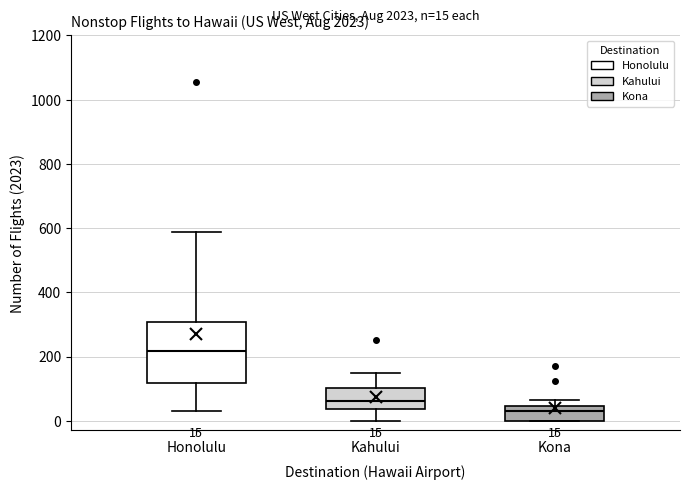

Which box is the tallest, from its lower edge to its upper edge?

Honolulu